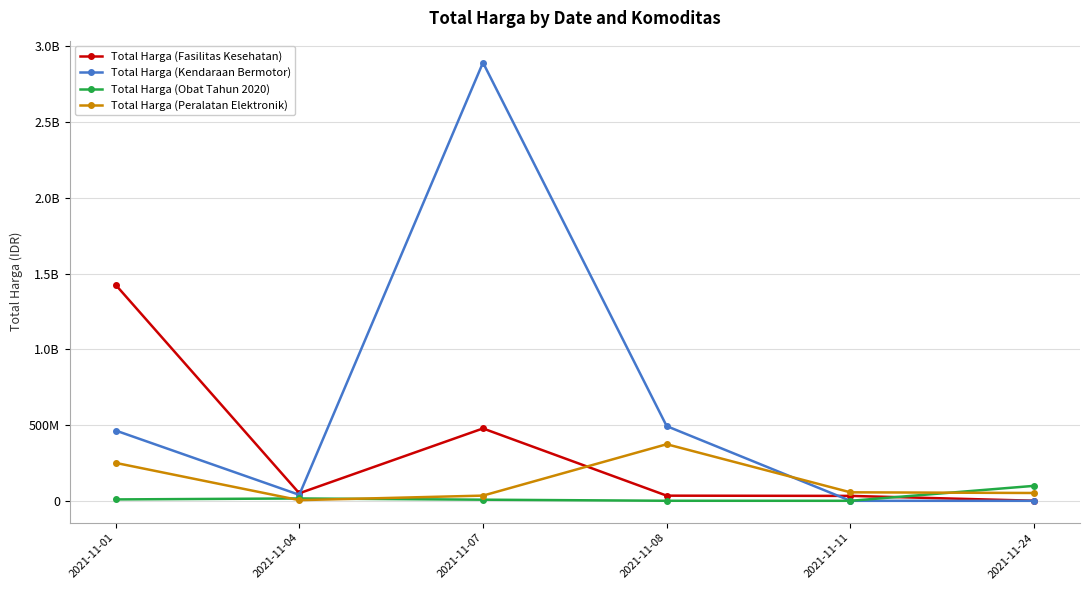

Does the chart have visible grid lines?

Yes